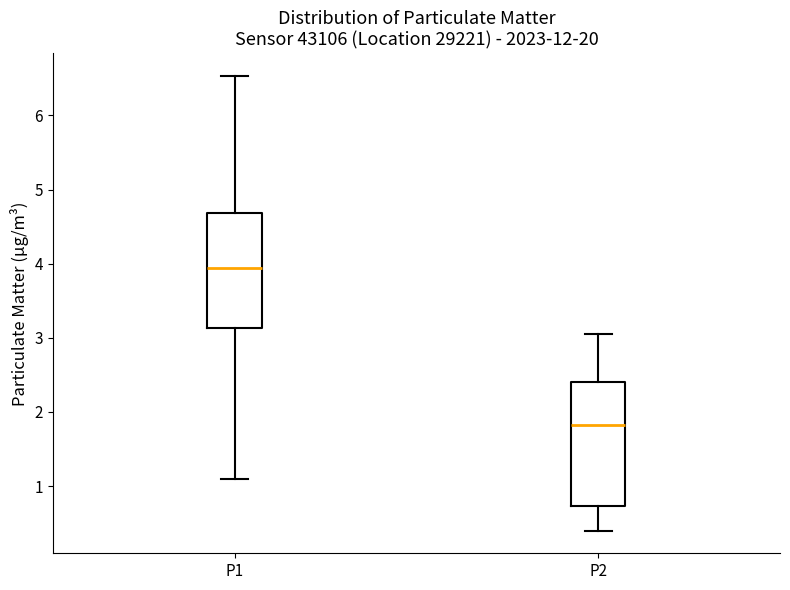

Reading left to right, read every box against the y-axis: the position of its median line, the range the box covers, and the ends of its whiskers. The values are not printed on the chart, so give them approximately, as read against the axis.

P1: median 3.9, box 3.1 to 4.7, whiskers 1.1 to 6.5
P2: median 1.8, box 0.7 to 2.4, whiskers 0.4 to 3.1